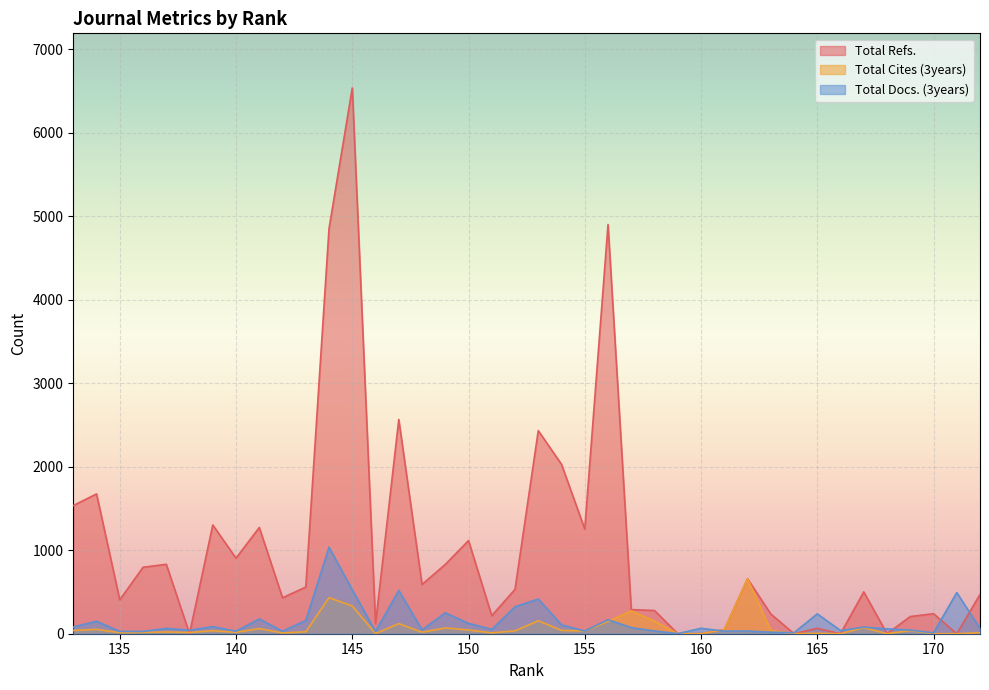

True or false: Total Cites (3years) has a value of 121 at 147.

True